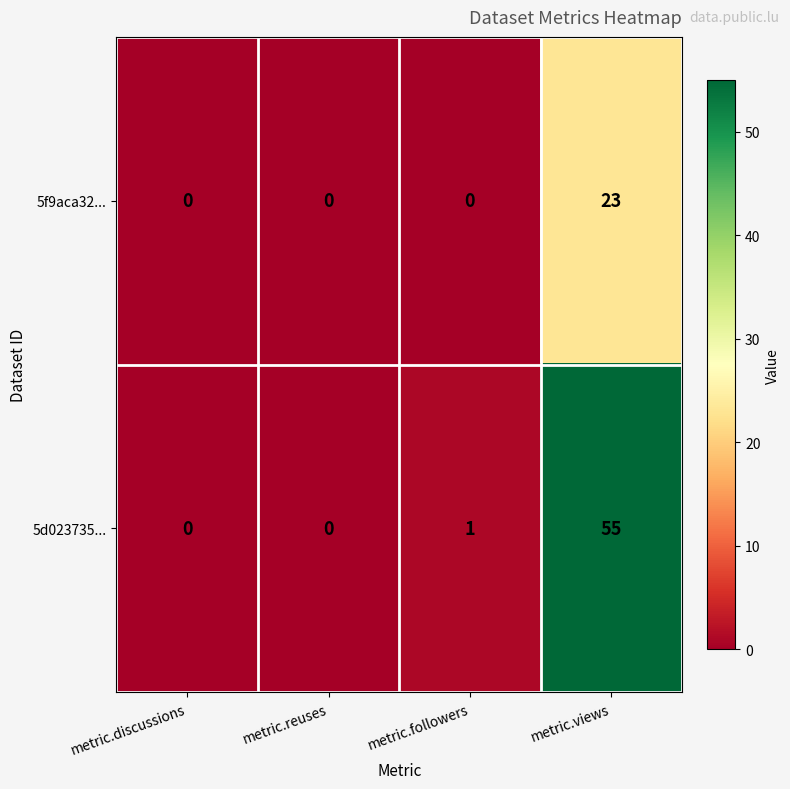

What is the average value of the 5f9aca32... series?

6